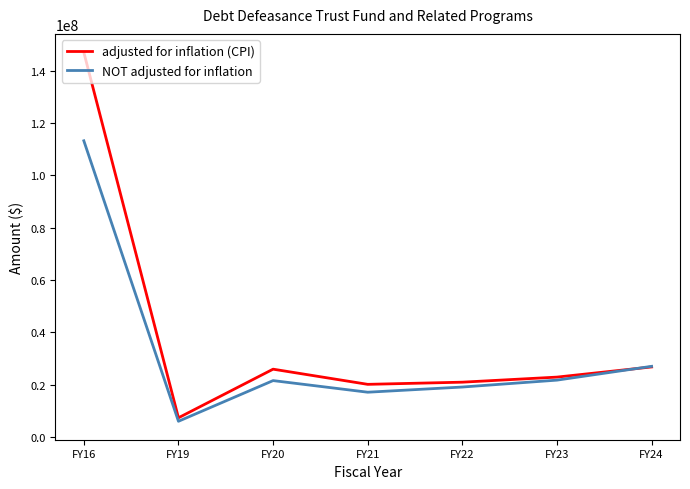

List the series in order of their overall mean, highest first.

adjusted for inflation (CPI), NOT adjusted for inflation